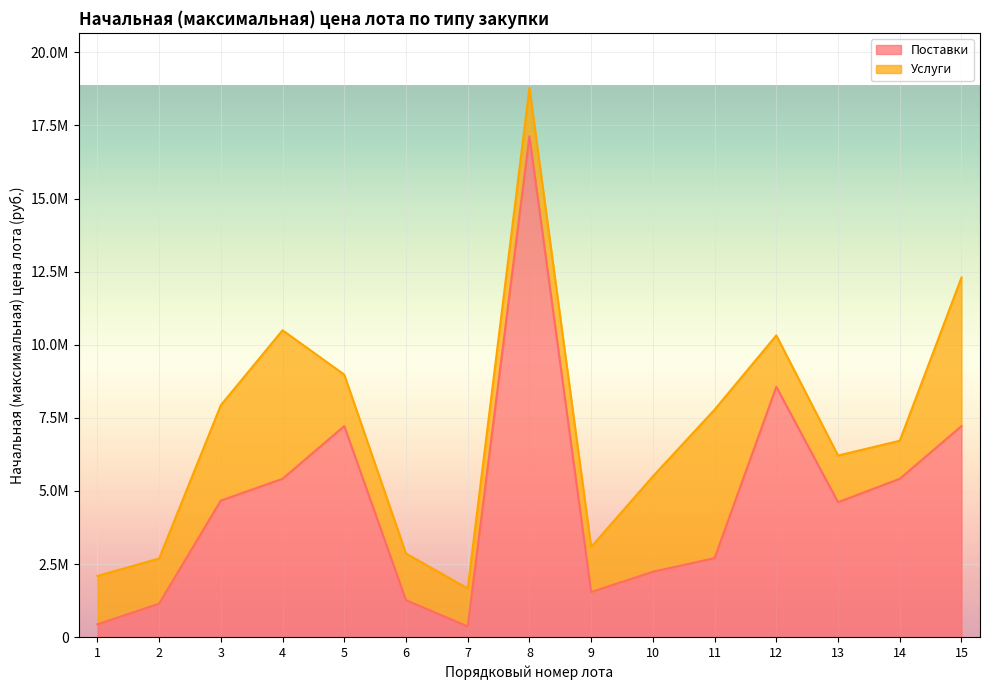

At which category does the data reach its first local peak?

5